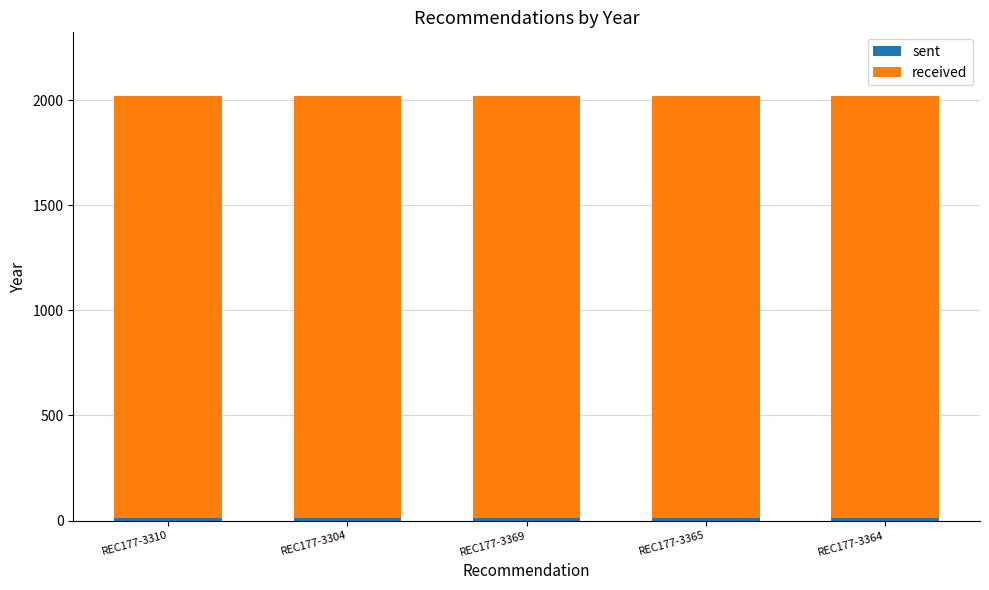

How many categories are shown in the chart?

5